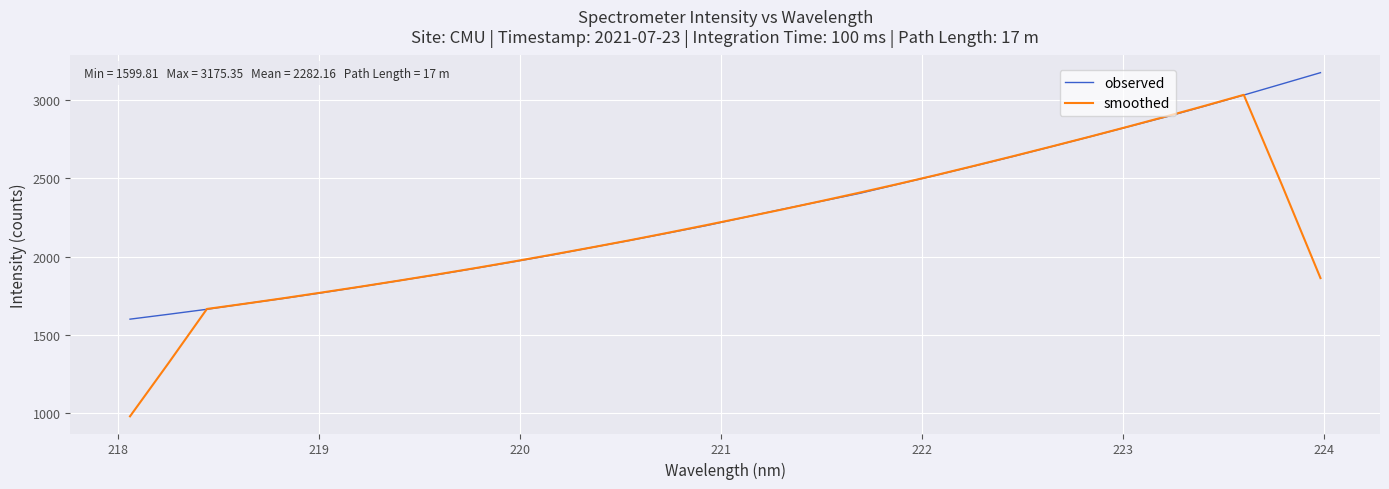

List the series in order of their peak value, highest first.

observed, smoothed